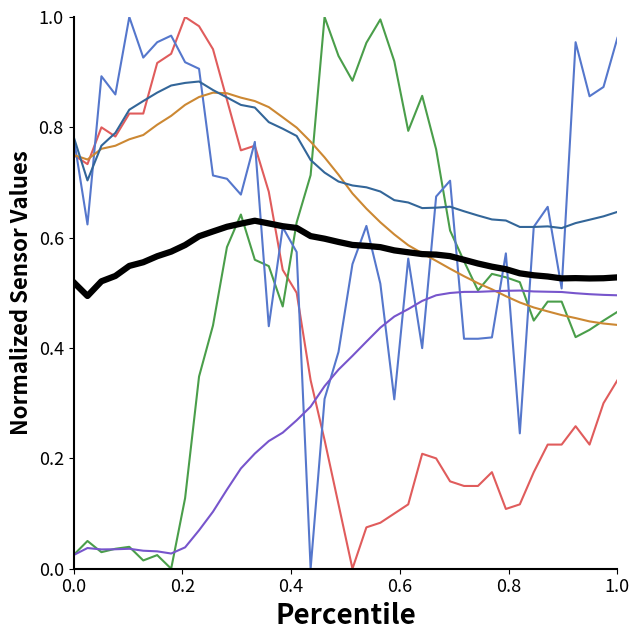

How many lines are shown in the chart?

7